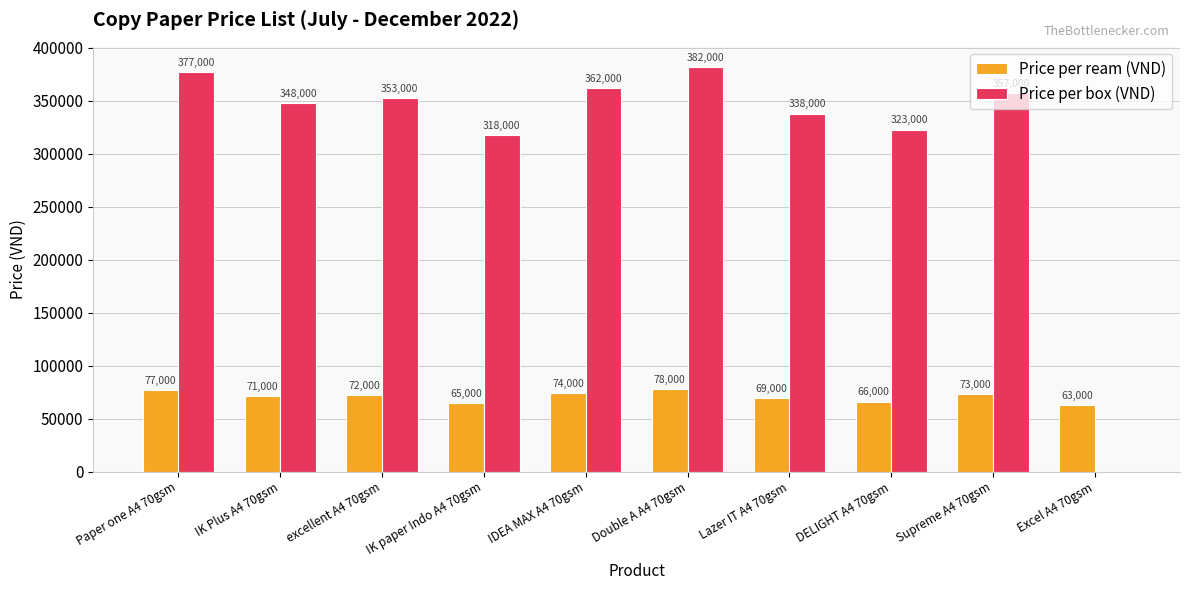

How many groups of bars are there?

10